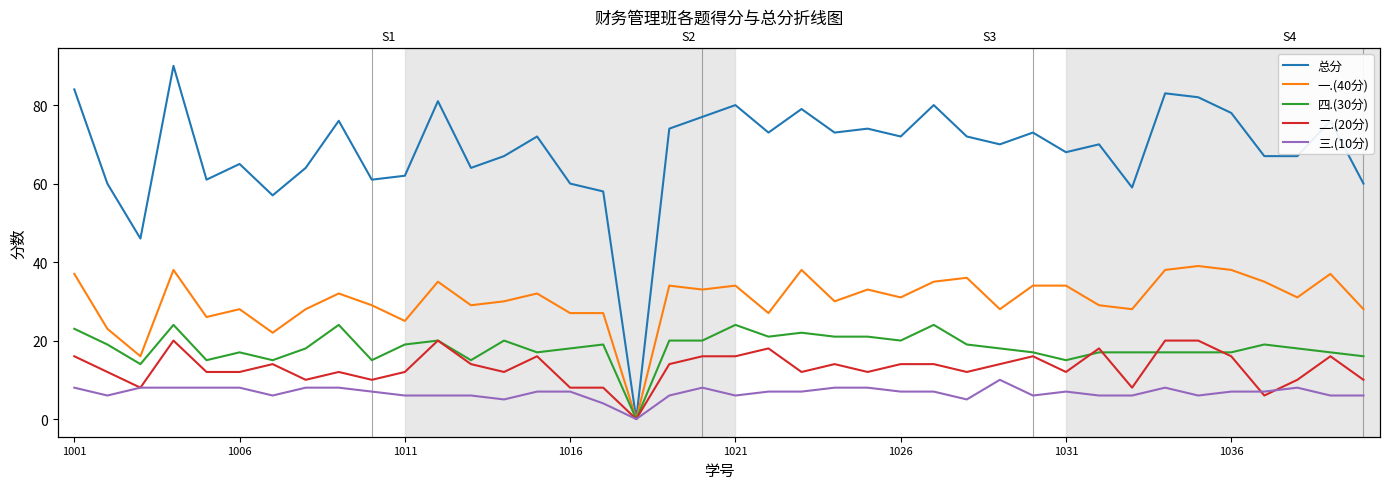

True or false: 一.(40分) and 总分 intersect in this chart.

False